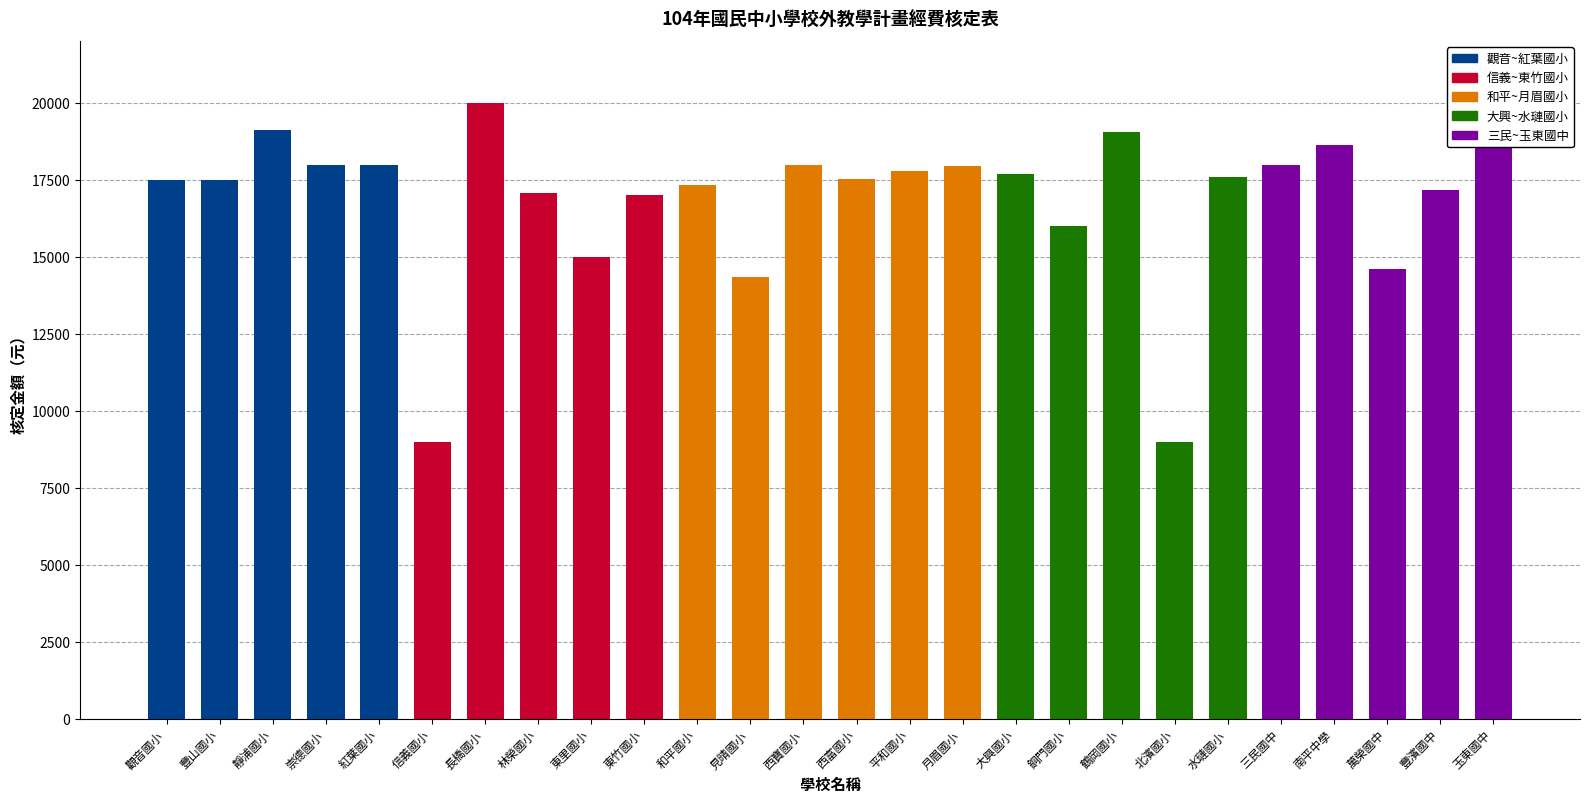

What is the maximum value shown in the chart?

20000